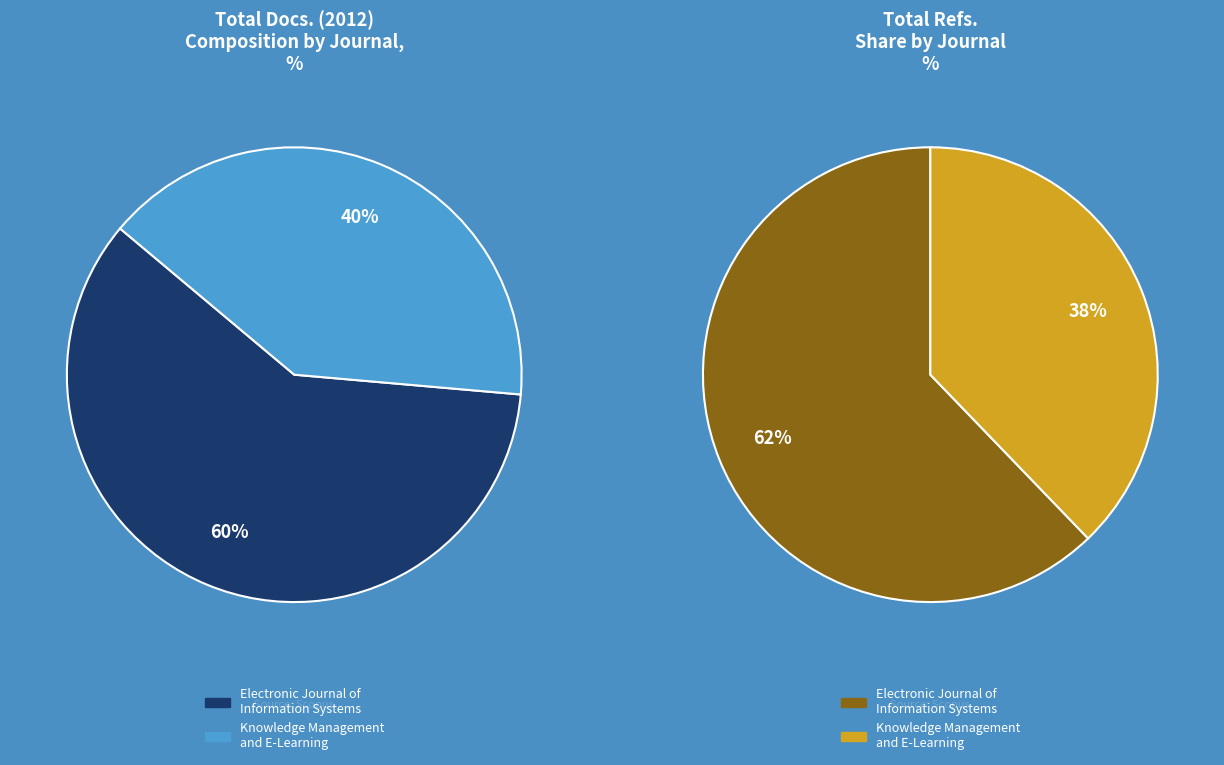

To the nearest percent, what is the combined percentage of Knowledge Management and E-Learning and Electronic Journal of Information Systems?

100%